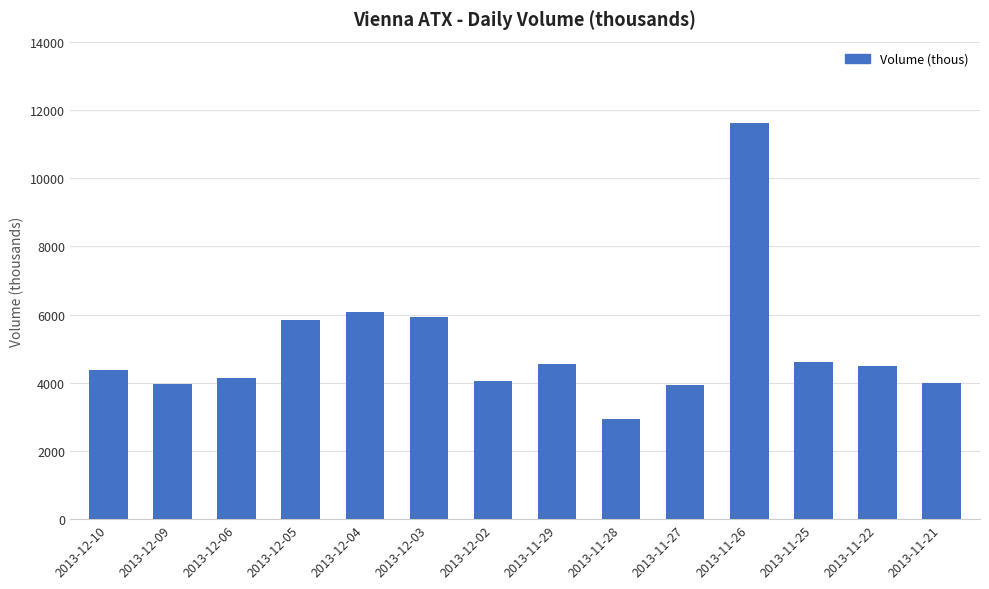

Where is the data nearest to the value 7280?

2013-12-04